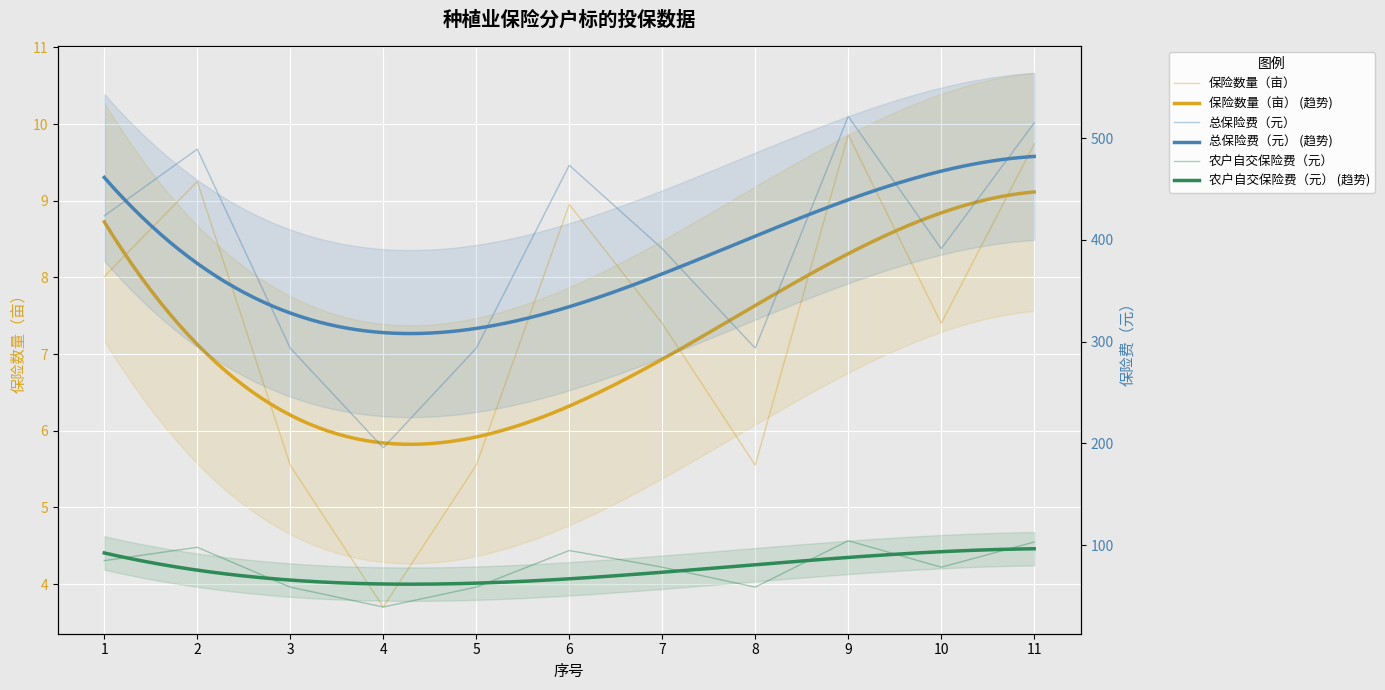

The value of 农户自交保险费（元） at 6 is 94.7. True or false?

True